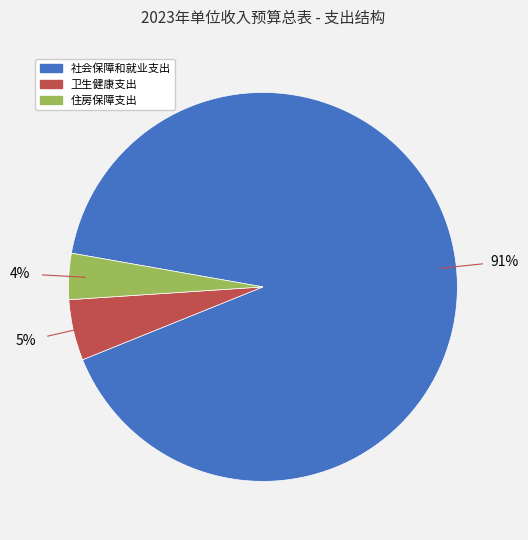

Combined, do 卫生健康支出 and 社会保障和就业支出 account for over 50%?

Yes